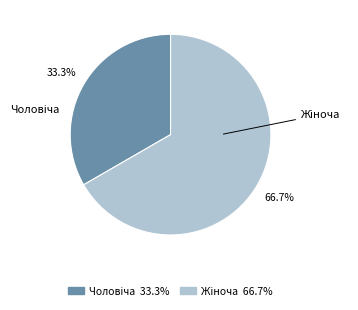

To the nearest percent, what is the difference between the largest and smallest slice percentages?

33%